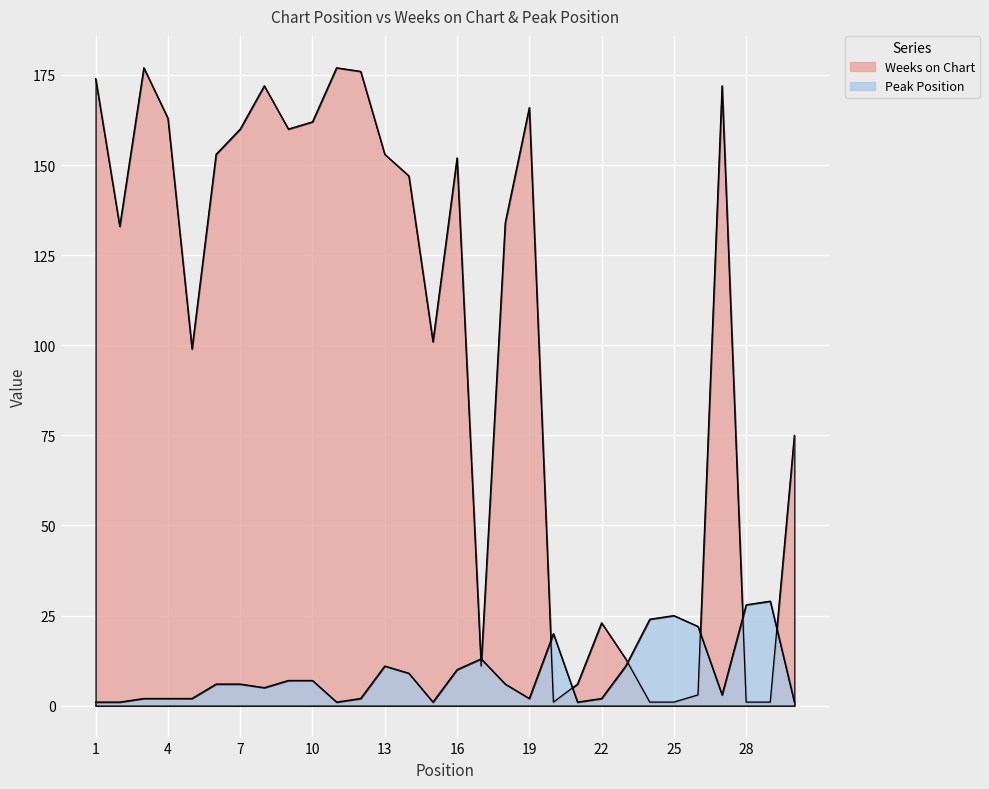

Which category has the highest value in the Peak Position series?

29